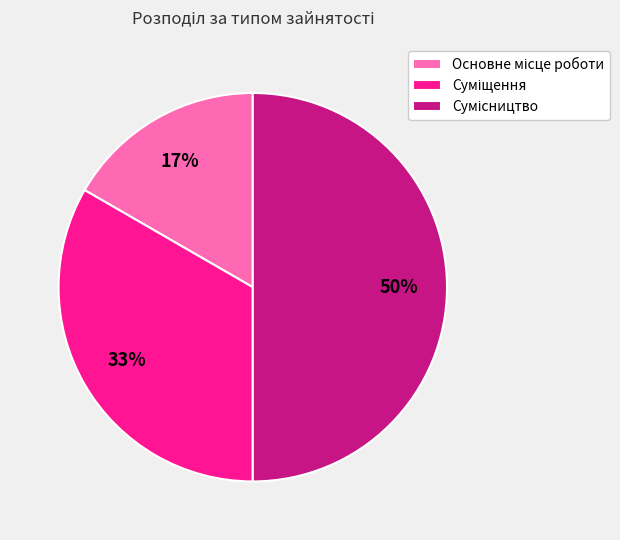

To the nearest percent, what is the difference between the largest and smallest slice percentages?

33%